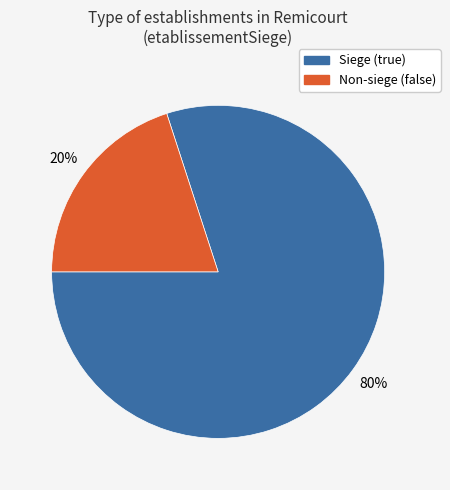

Is it true that Non-siege (false) is 20% of the pie?

True